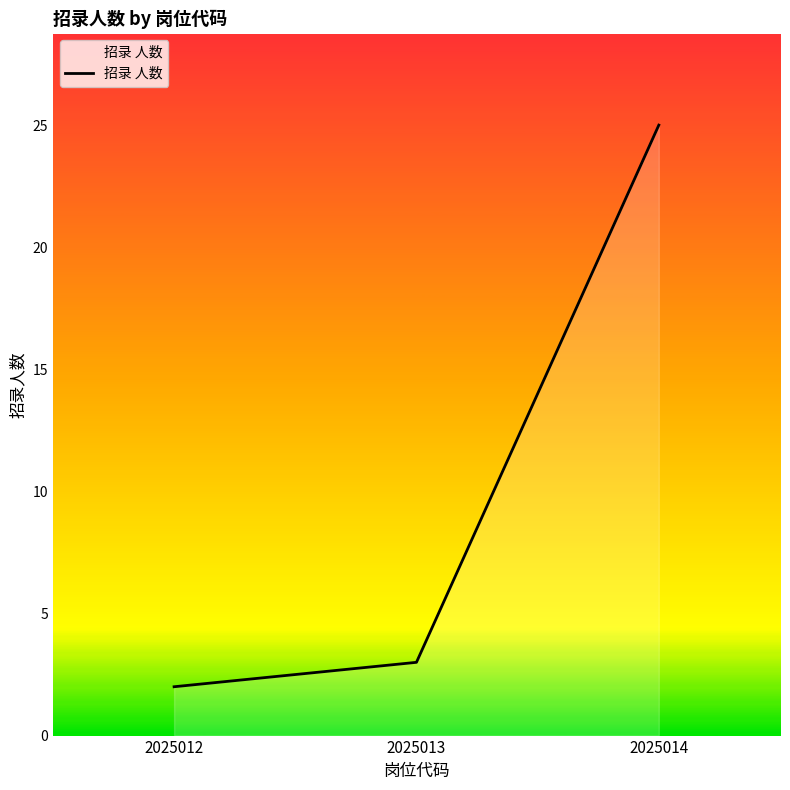

Is it true that the value at 2025013 is 3?

True